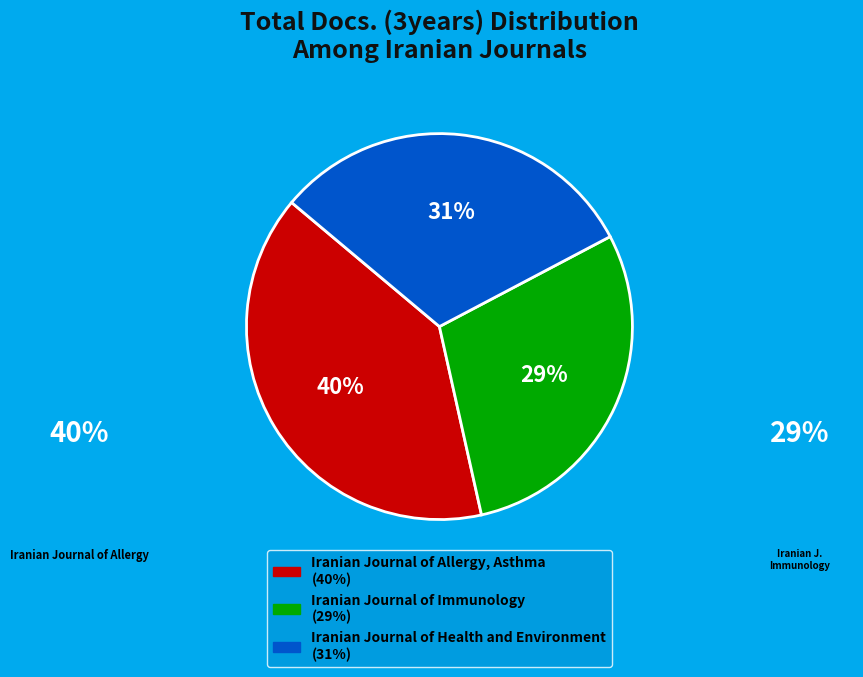

Approximately how many times larger is the value at Iranian Journal of Health and Environment compared to Iranian Journal of Immunology?

1.1